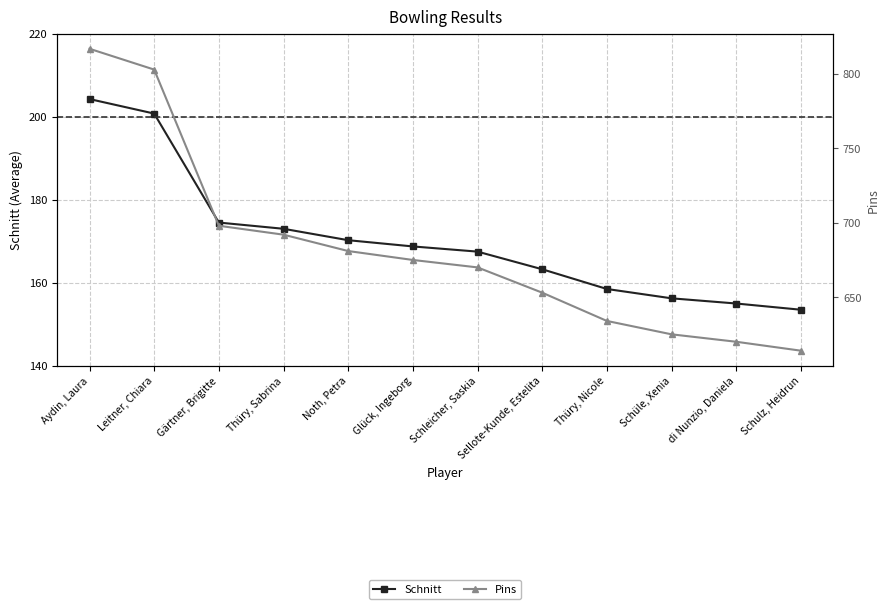

Which category has the lowest value in the Schnitt series?

Schulz, Heidrun